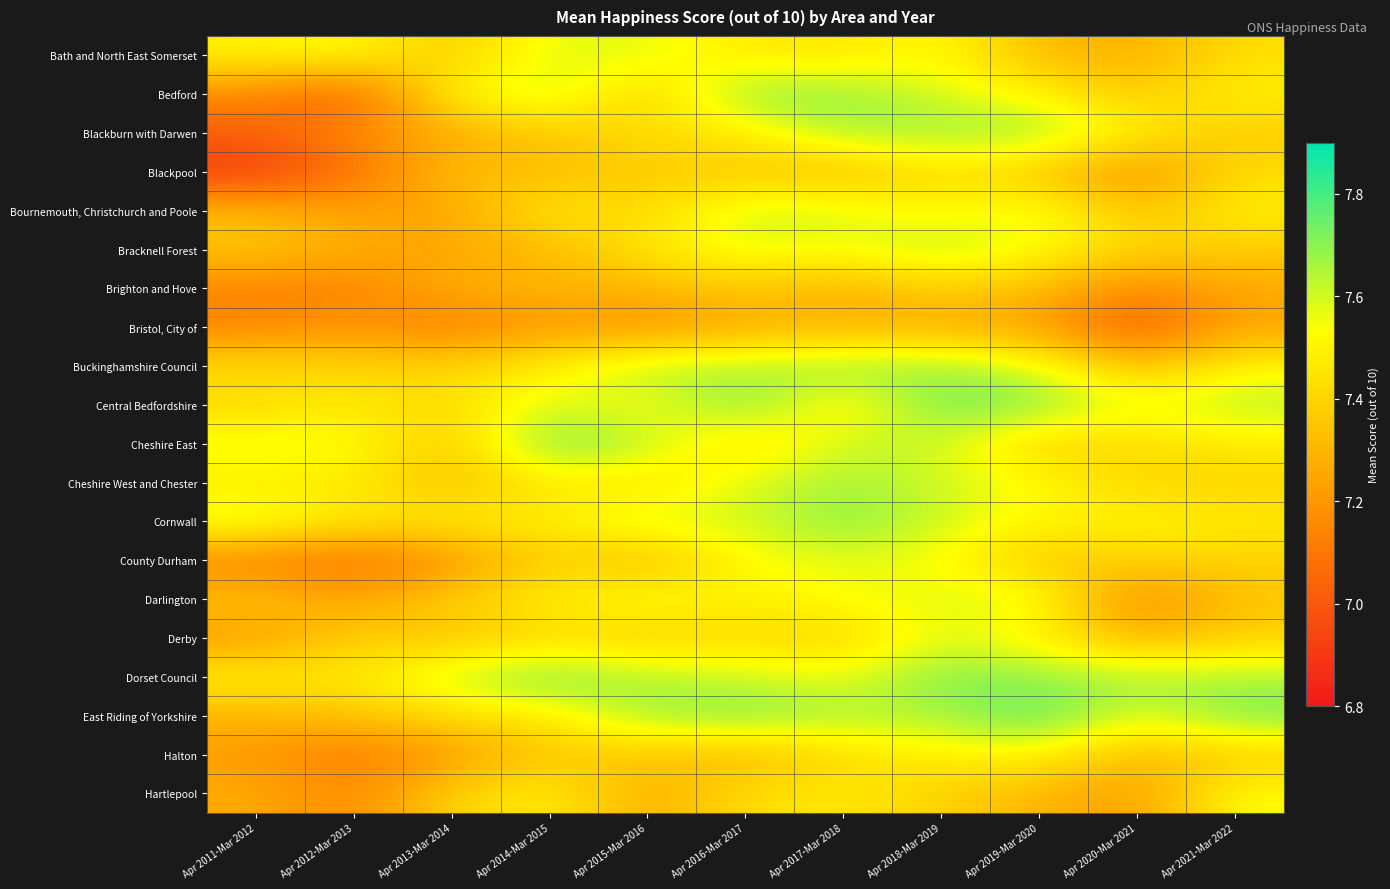

Rank the series by their maximum value, from highest to lowest.

East Riding of Yorkshire, Cheshire East, Central Bedfordshire, Dorset Council, Cornwall, Bedford, Buckinghamshire Council, Blackburn with Darwen, Cheshire West and Chester, Bracknell Forest, Bournemouth, Christchurch and Poole, Darlington, Bath and North East Somerset, Derby, County Durham, Hartlepool, Halton, Blackpool, Brighton and Hove, Bristol, City of